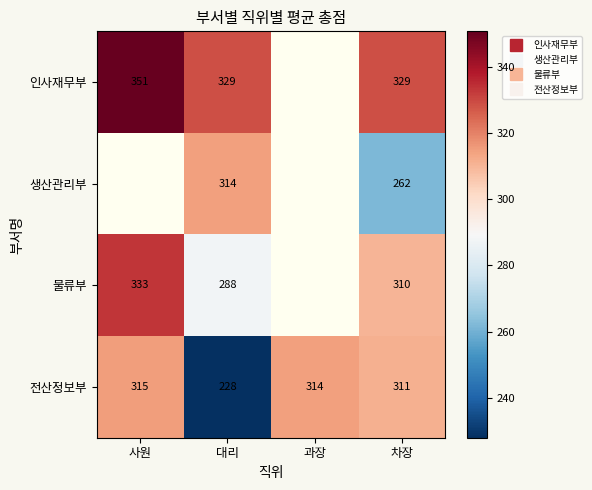

The value of 물류부 at 사원 is 462.0. True or false?

False